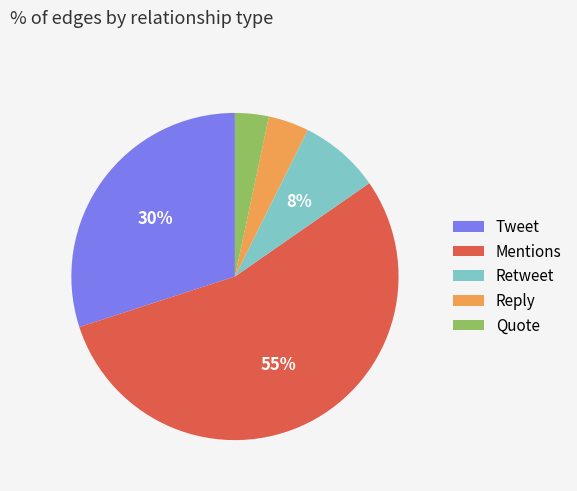

To the nearest percent, what percentage of the pie is Retweet?

8%